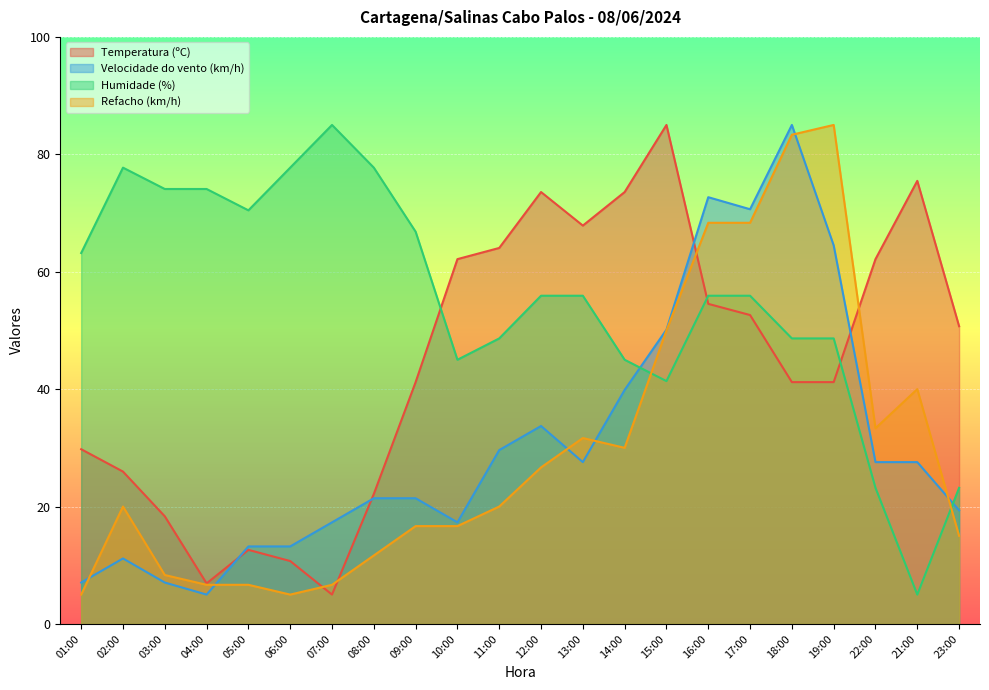

How many intersections are there between Temperatura (ºC) and Refacho (km/h)?

4